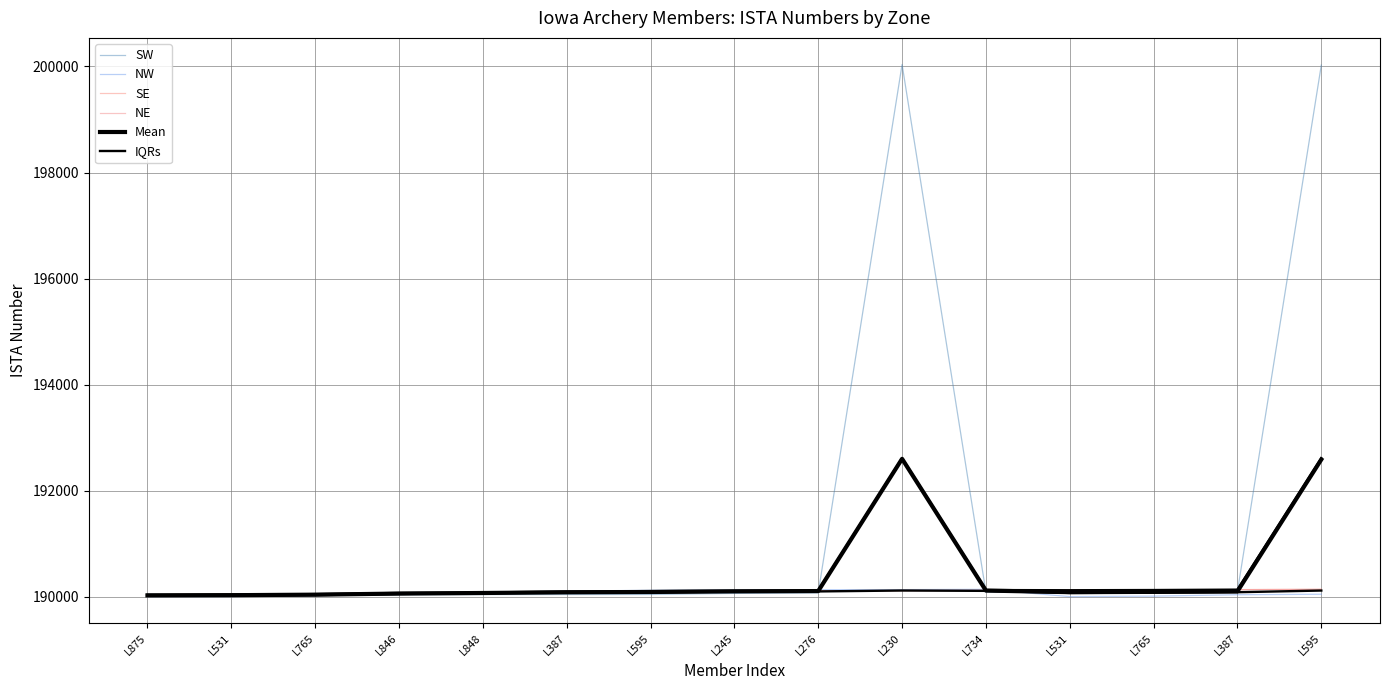

What is the difference between the maximum and minimum values in the Mean series?

2575.5